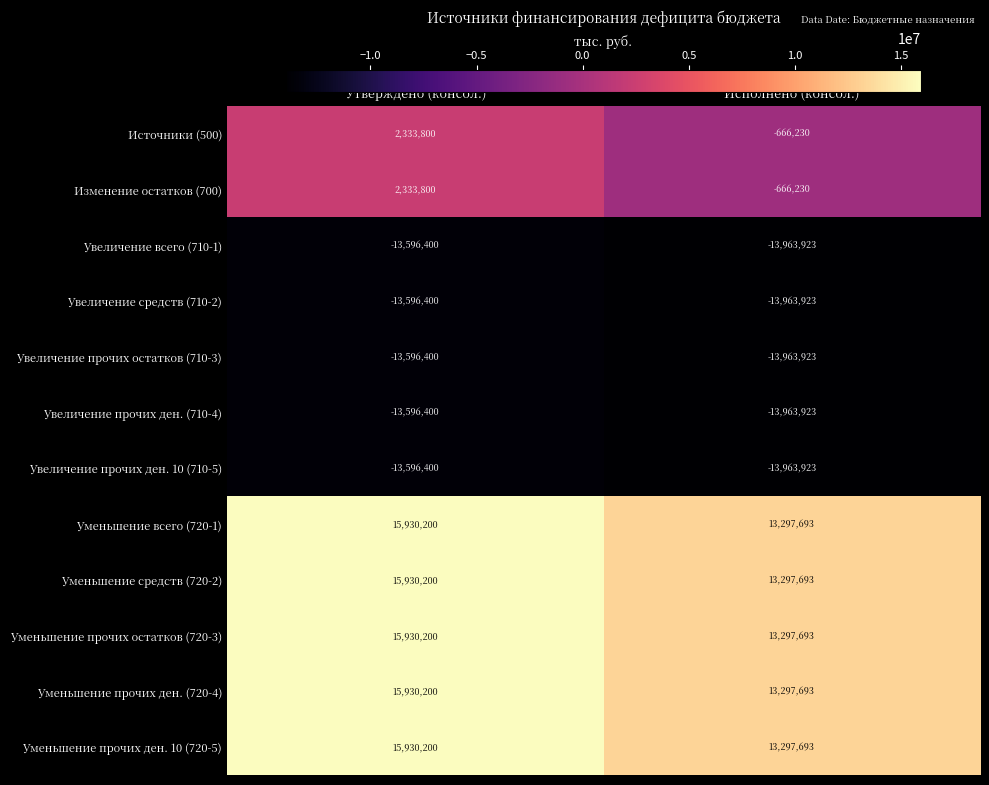

At which label is Уменьшение прочих ден. 10 (720-5) closest to 14613946?

Исполнено (консол.)